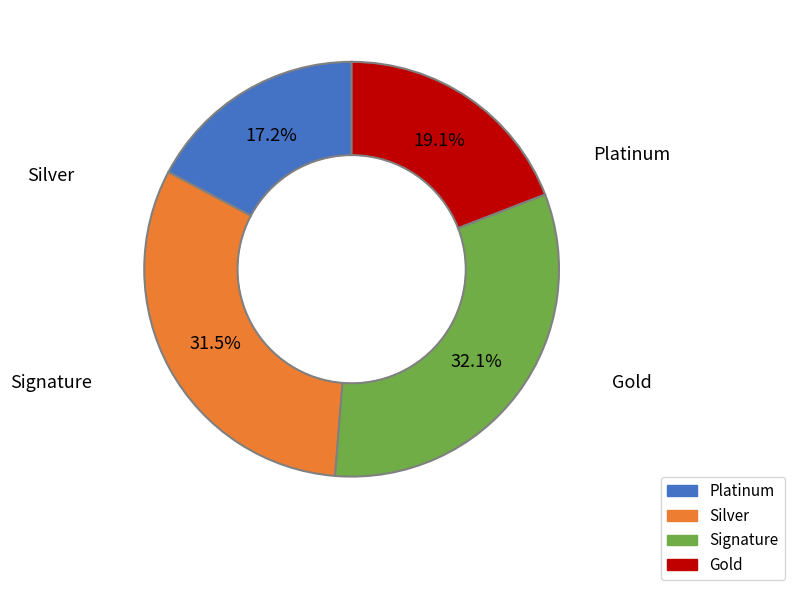

Does any single category account for the majority?

No